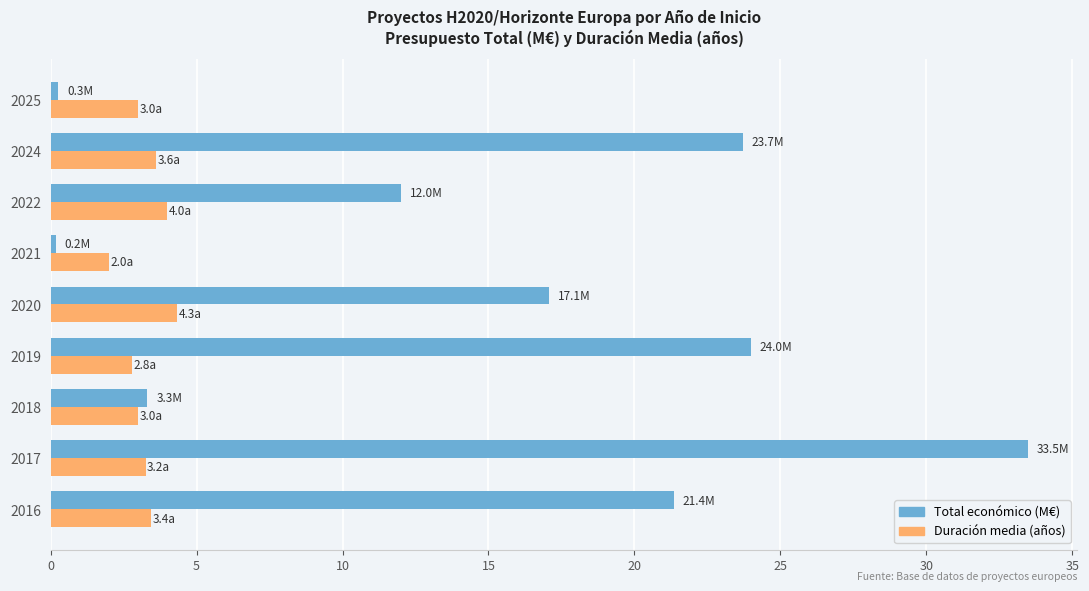

At which category is the sum across all series the highest?

2017